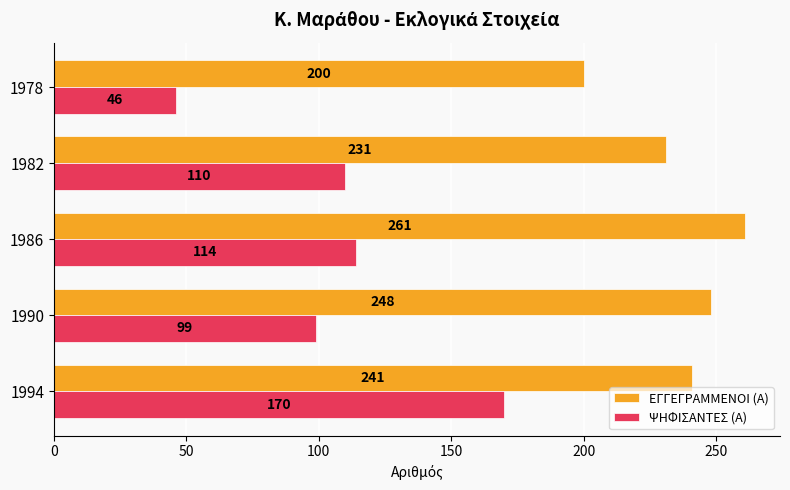

Count the ΕΓΓΕΓΡΑΜΜΕΝΟΙ (Α) values in the range 231 to 248.

3